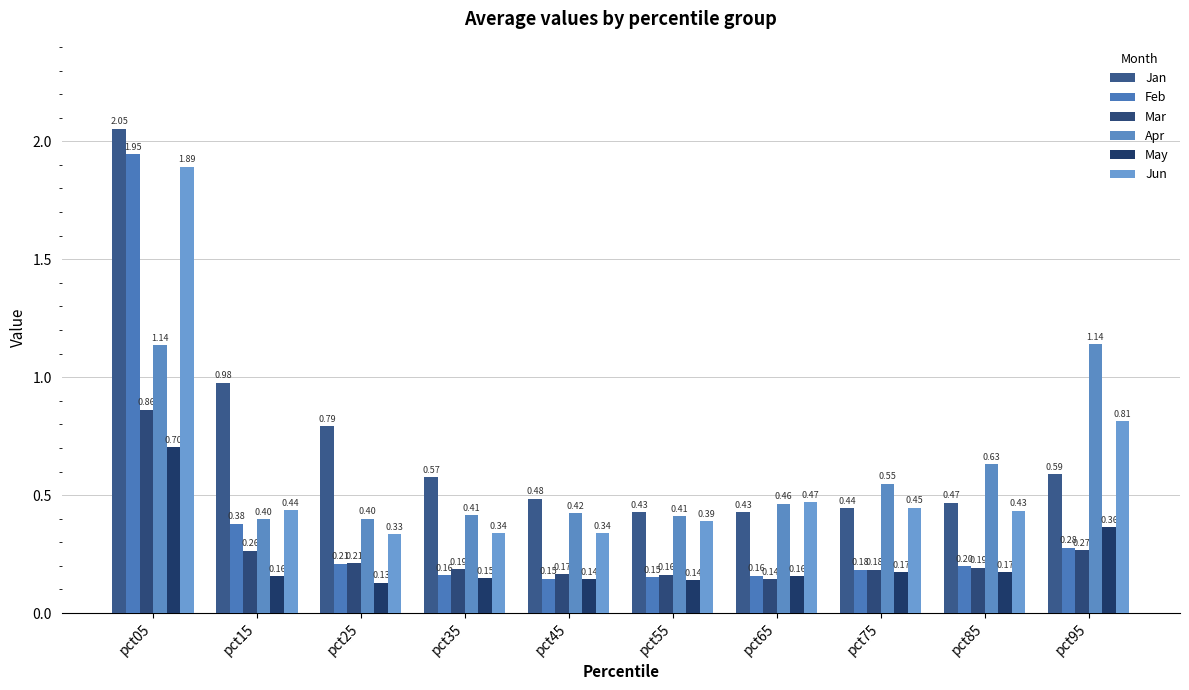

Which has a higher value, pct85 or pct75?

pct85